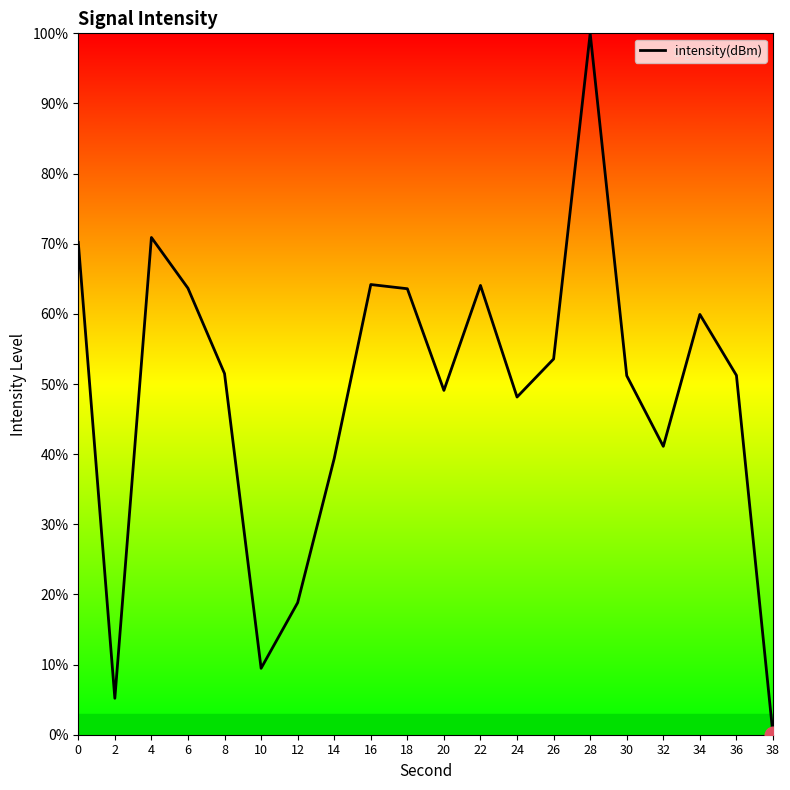

The chart shows a value of 48.1 at 24. True or false?

True